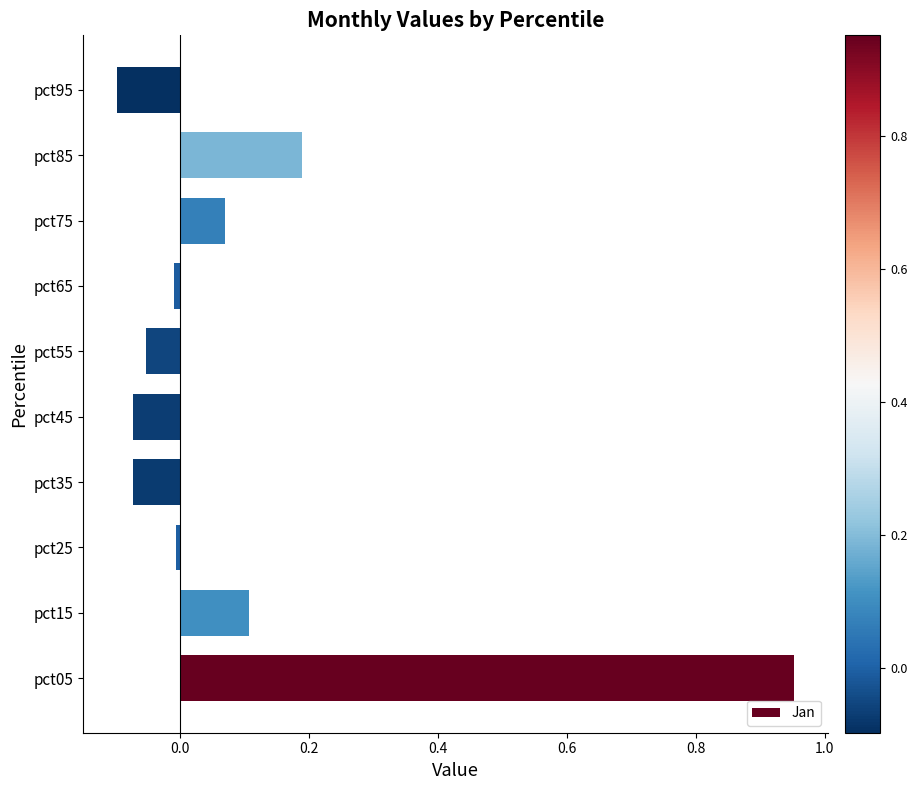

What is the difference between the second highest and minimum values?

0.3